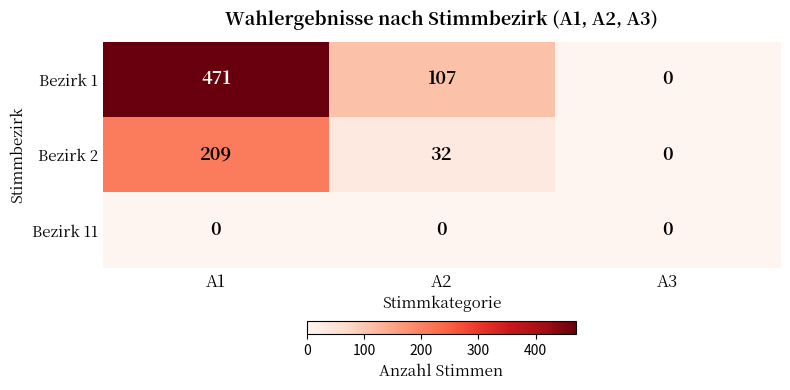

Rank the series by their maximum value, from lowest to highest.

Bezirk 11, Bezirk 2, Bezirk 1